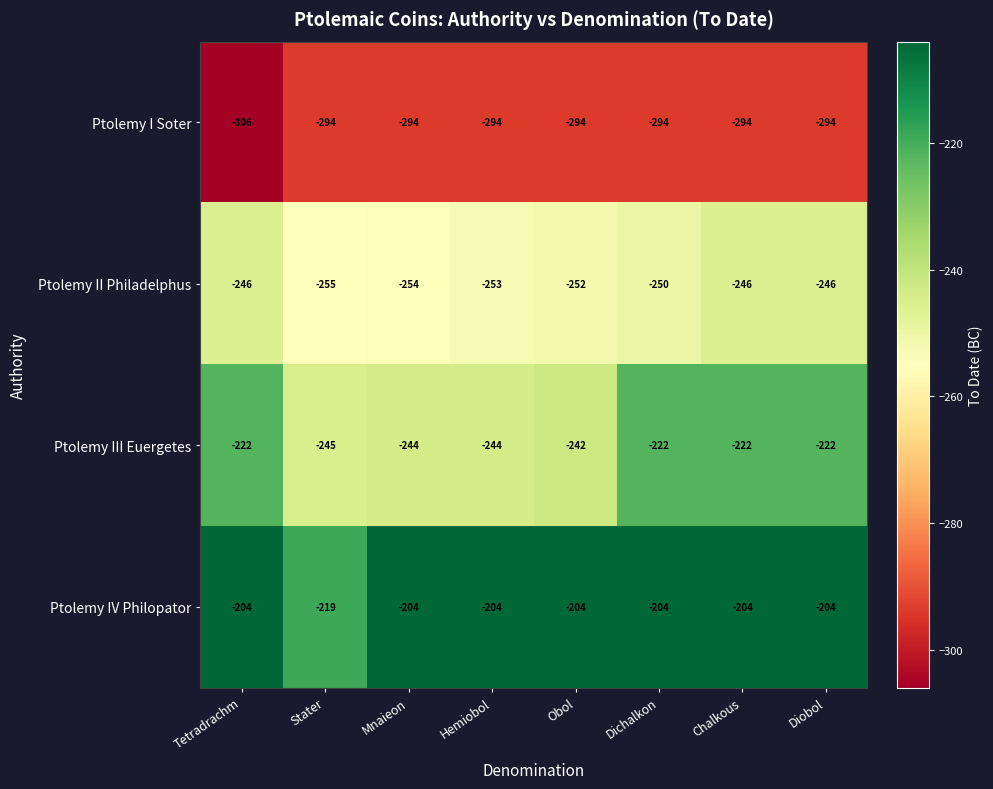

What value does the Ptolemy IV Philopator series have at Obol?

-204